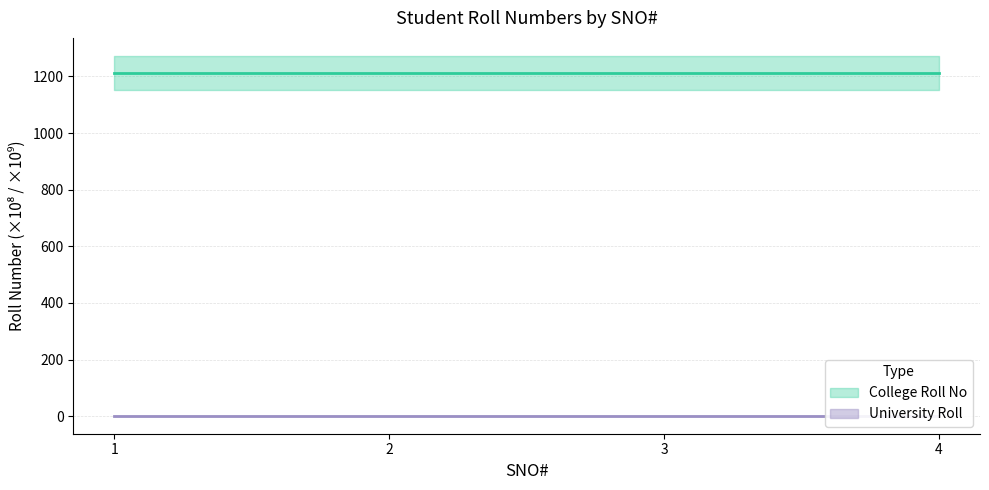

How many interior local peaks does the College Roll No series have?

1